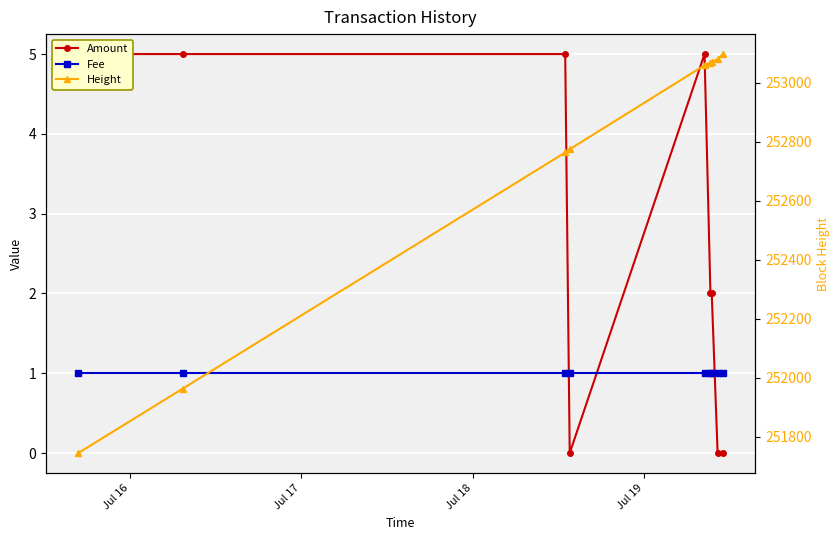

Count the number of categories in the chart.

9